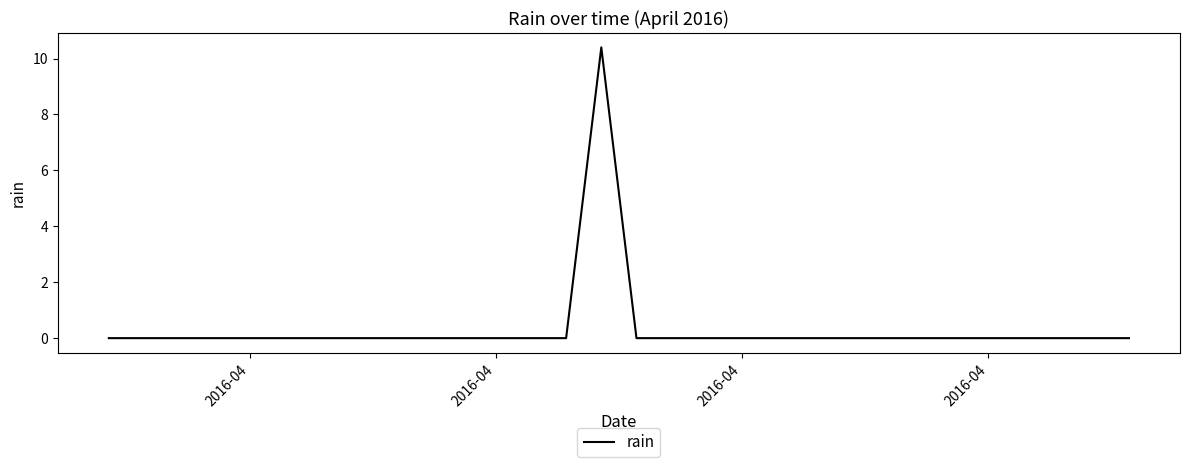

What is the maximum value shown in the chart?

10.4